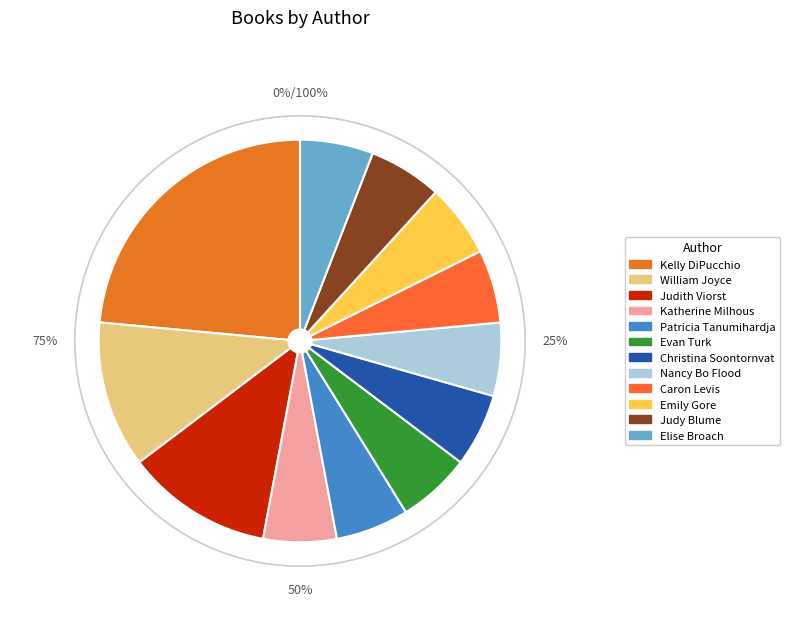

Does Katherine Milhous (706931) represent more than half of the total?

No